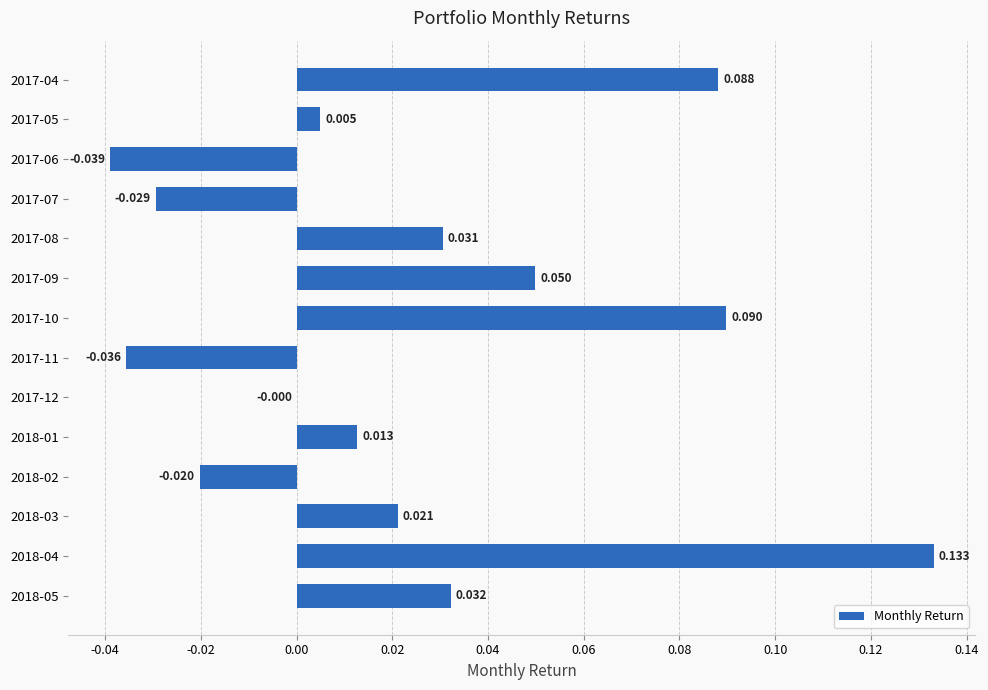

What is the sum of all values?

0.3